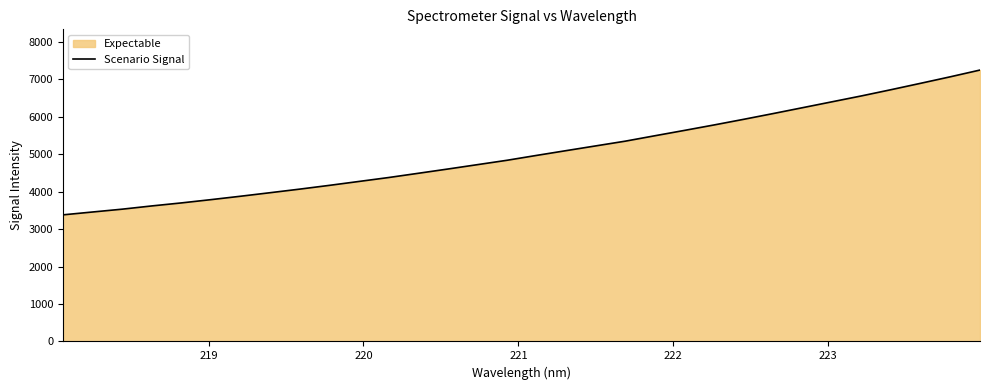

What is the difference between the maximum and minimum values?

3867.3